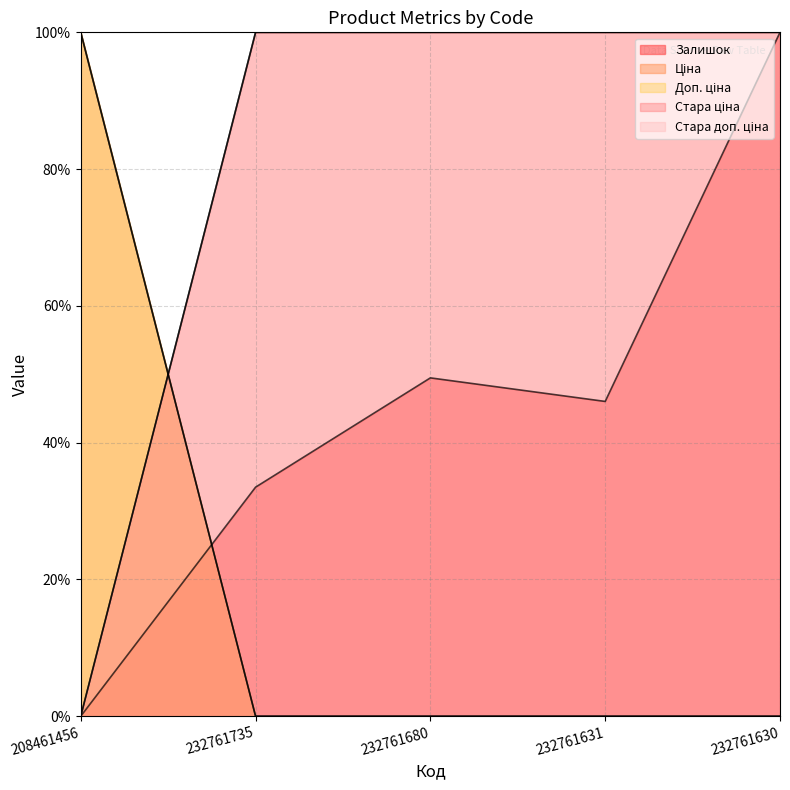

Which category has the lowest value across all series?

208461456